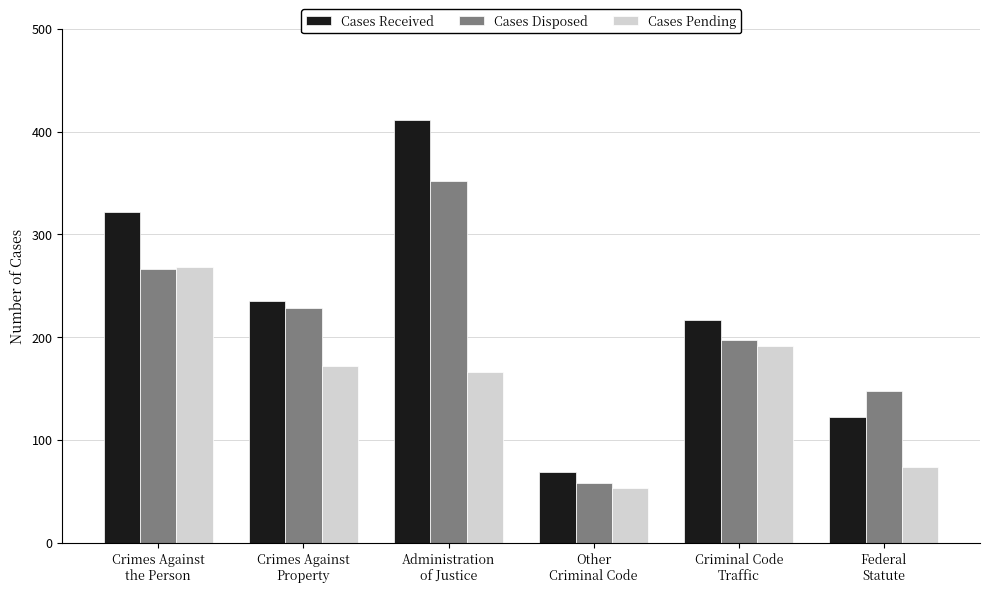

Which category has the highest value in the Cases Disposed series?

Administration
of Justice